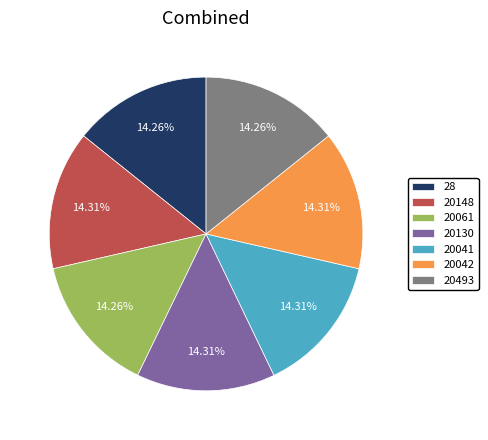

Does 28 represent more than half of the total?

No